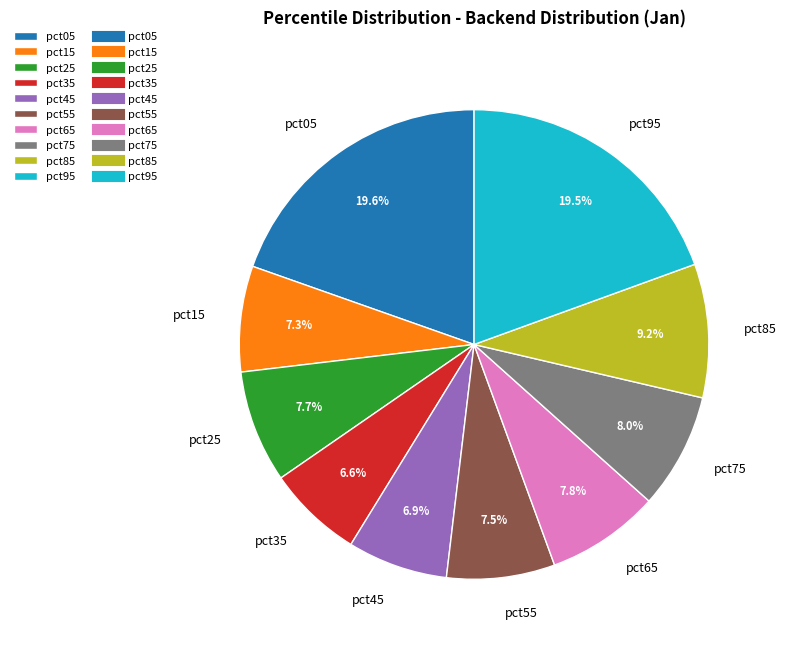

Combined, what portion of the pie is pct45 and pct05?

26.5%